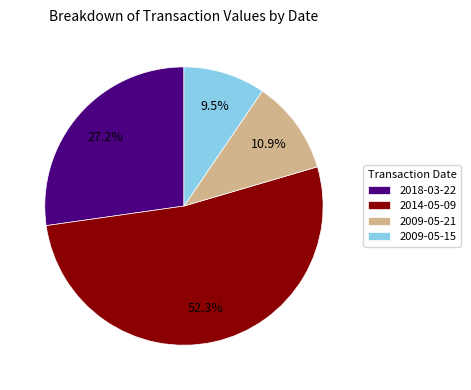

How many slices are in this pie chart?

4